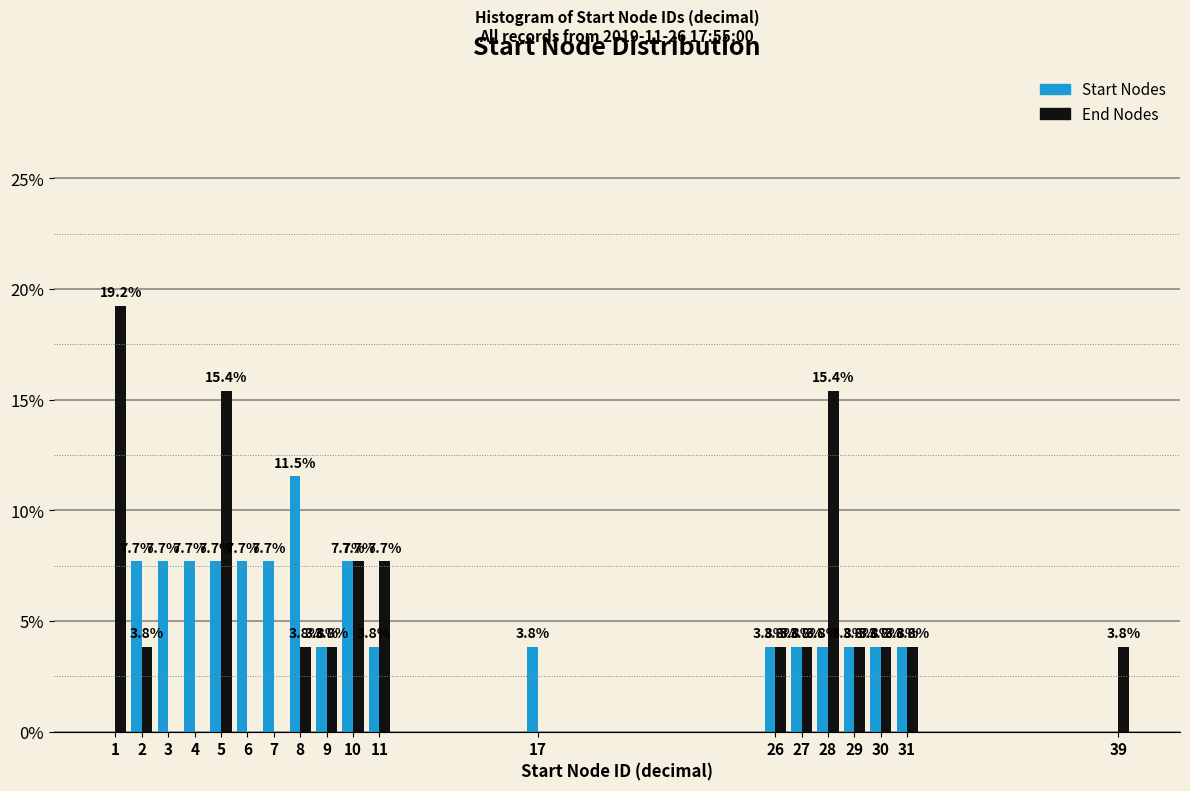

Reading left to right, what are all the values shown in this chart?

Start Nodes: 1=0.0	2=7.7	3=7.7	4=7.7	5=7.7	6=7.7	7=7.7	8=11.5	9=3.8	10=7.7	11=3.8	17=3.8	26=3.8	27=3.8	28=3.8	29=3.8	30=3.8	31=3.8	39=0.0
End Nodes: 1=19.2	2=3.8	3=0.0	4=0.0	5=15.4	6=0.0	7=0.0	8=3.8	9=3.8	10=7.7	11=7.7	17=0.0	26=3.8	27=3.8	28=15.4	29=3.8	30=3.8	31=3.8	39=3.8